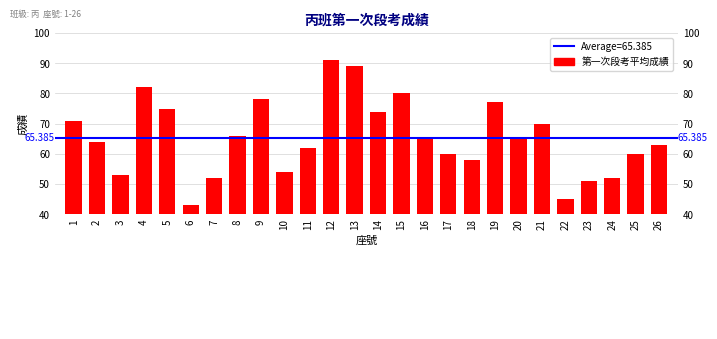

The value at 26 is 63. True or false?

True